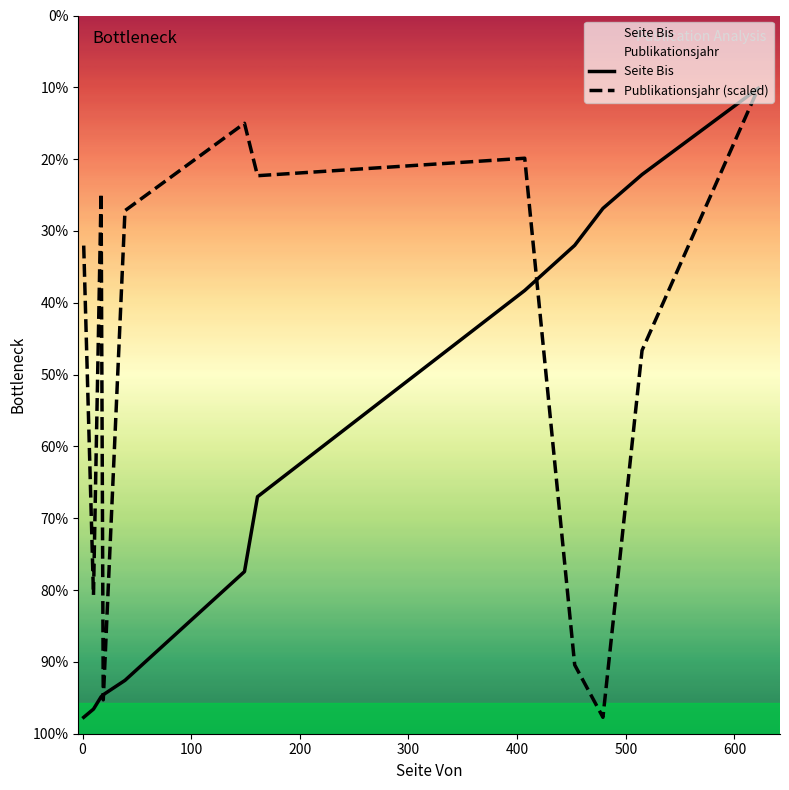

Is it true that Seite Bis equals 637.2 at 600?

False